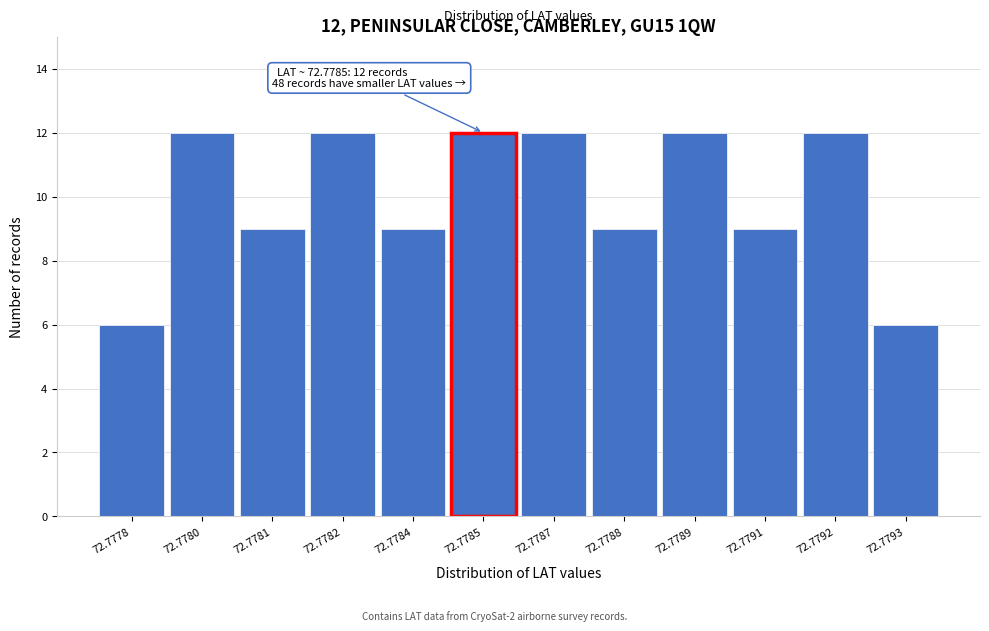

Reading left to right, extract all data points from this chart.

6	12	9	12	9	12	12	9	12	9	12	6